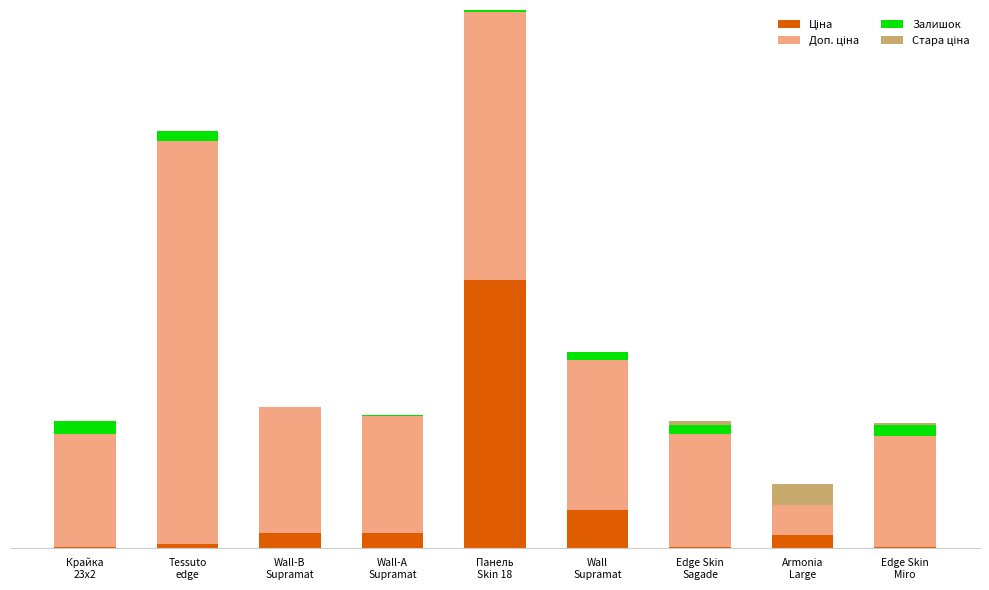

Which has a higher value, Wall
Supramat or Edge Skin
Sagade?

Wall
Supramat